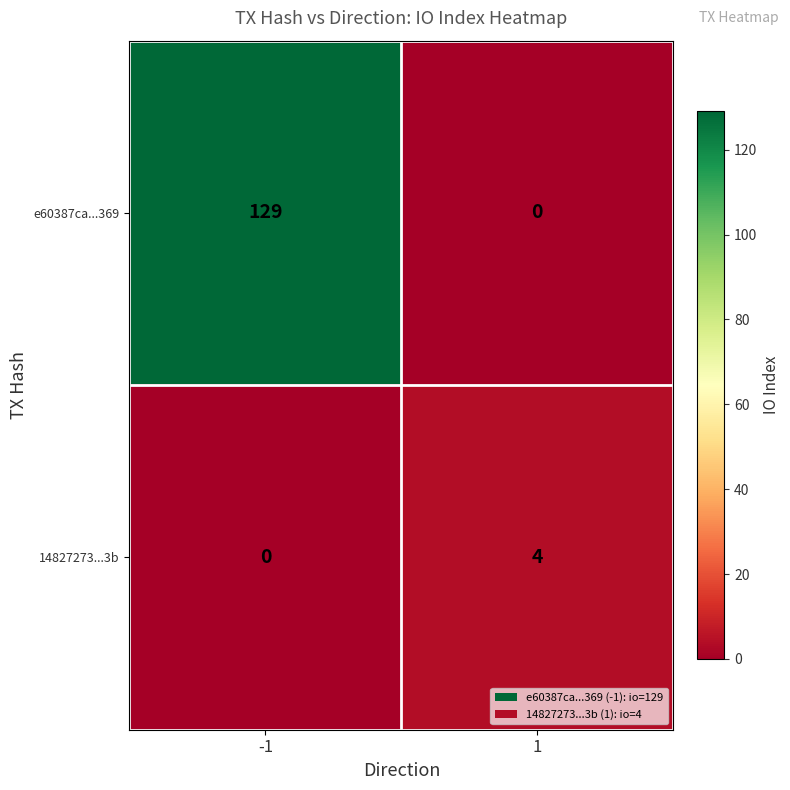

True or false: e60387ca...369 has a value of -56 at 1.

False